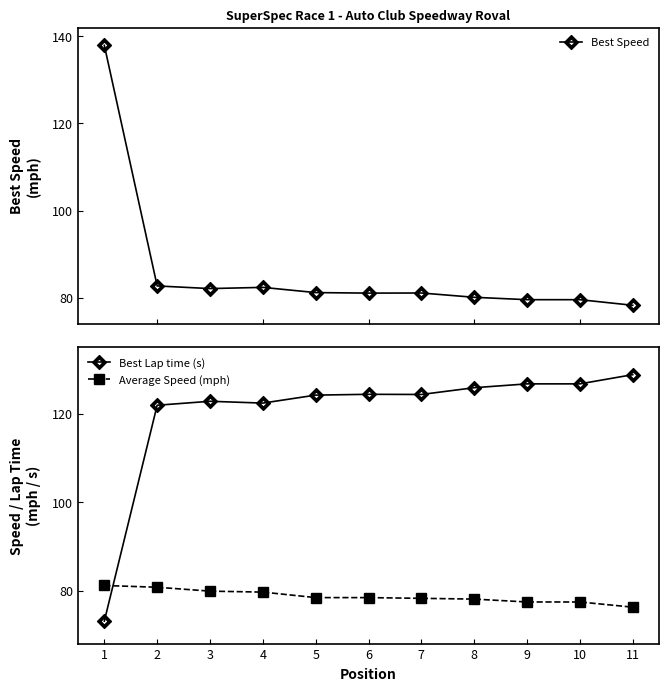

How many data points does each series have?

11